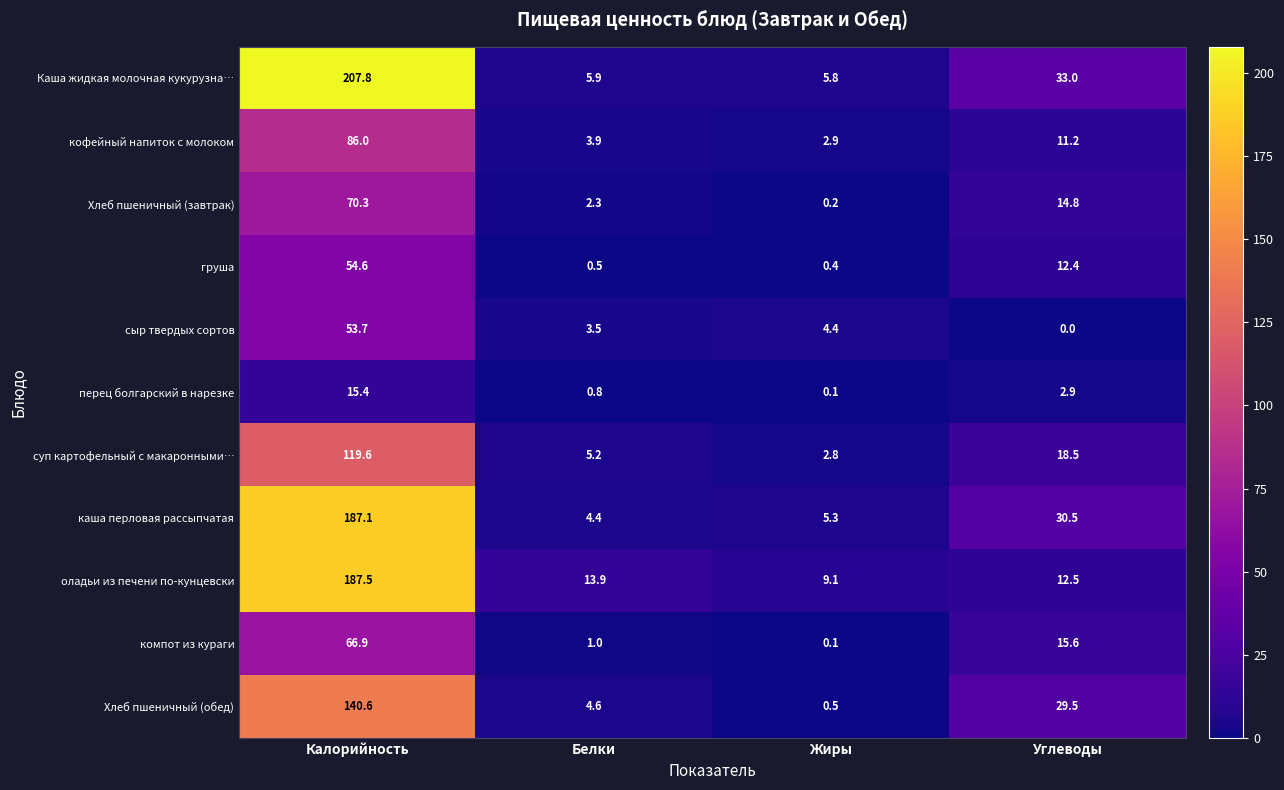

Which series has the largest total across all categories?

Каша жидкая молочная кукурузна…